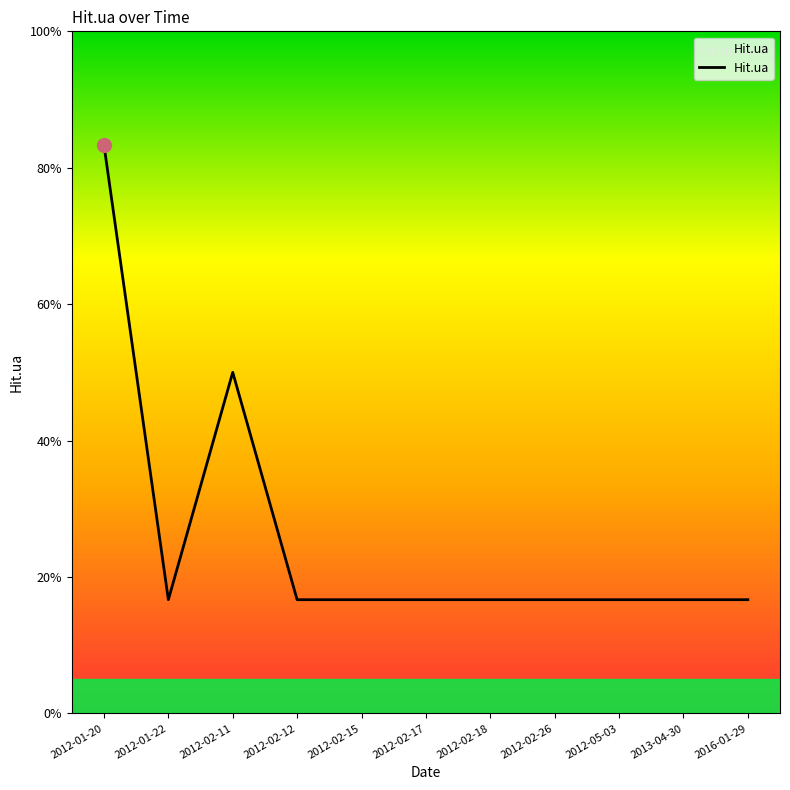

Where is the first local minimum?

2012-01-22